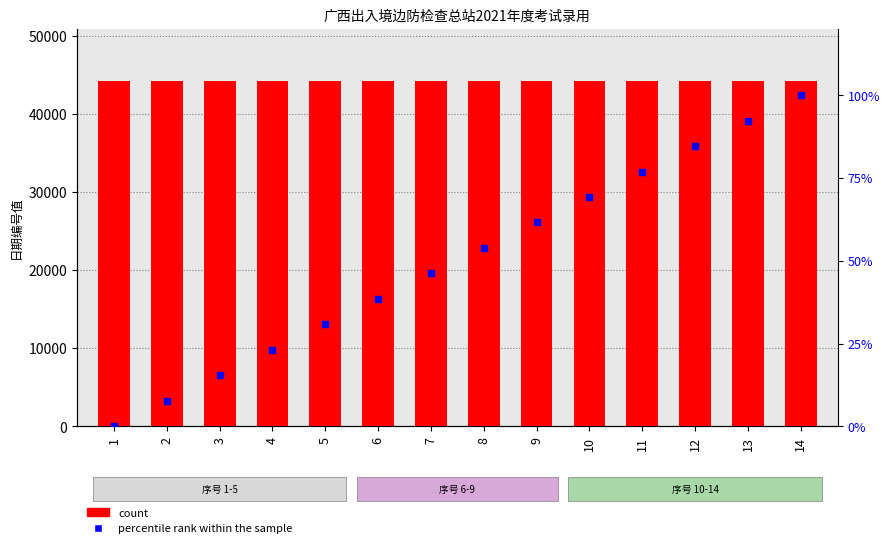

What is the total value across all series at 9?

44309.5